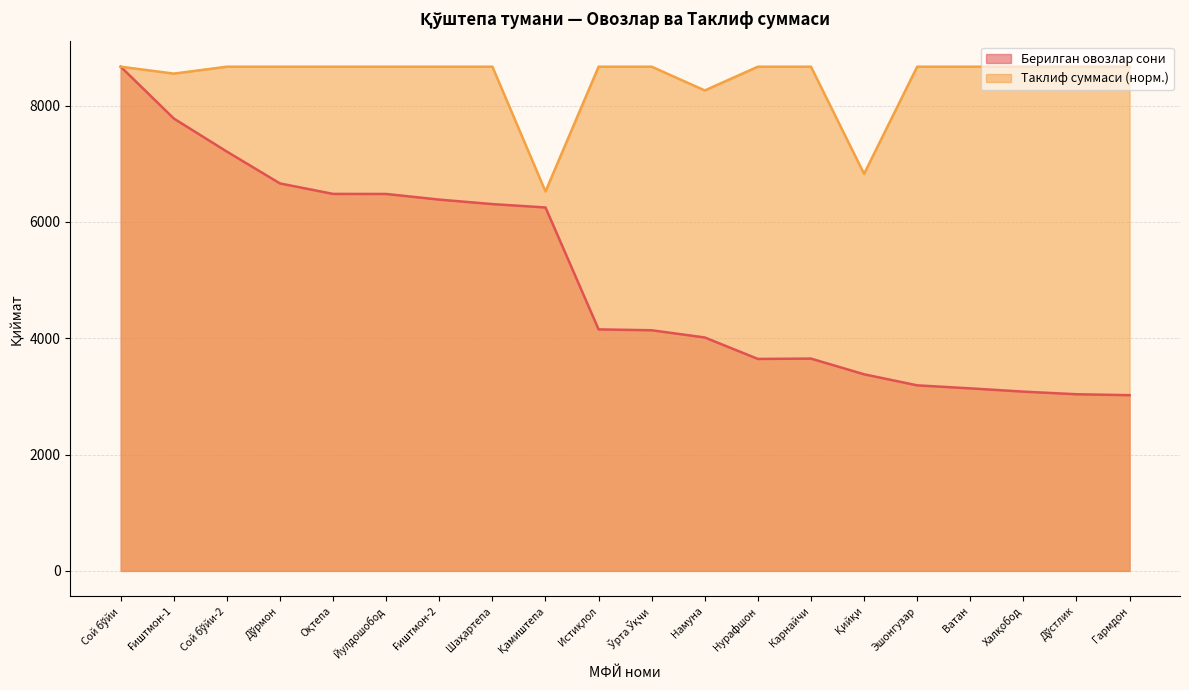

True or false: Таклиф суммаси (млрд) and Берилган овозлар сони cross at least once.

False